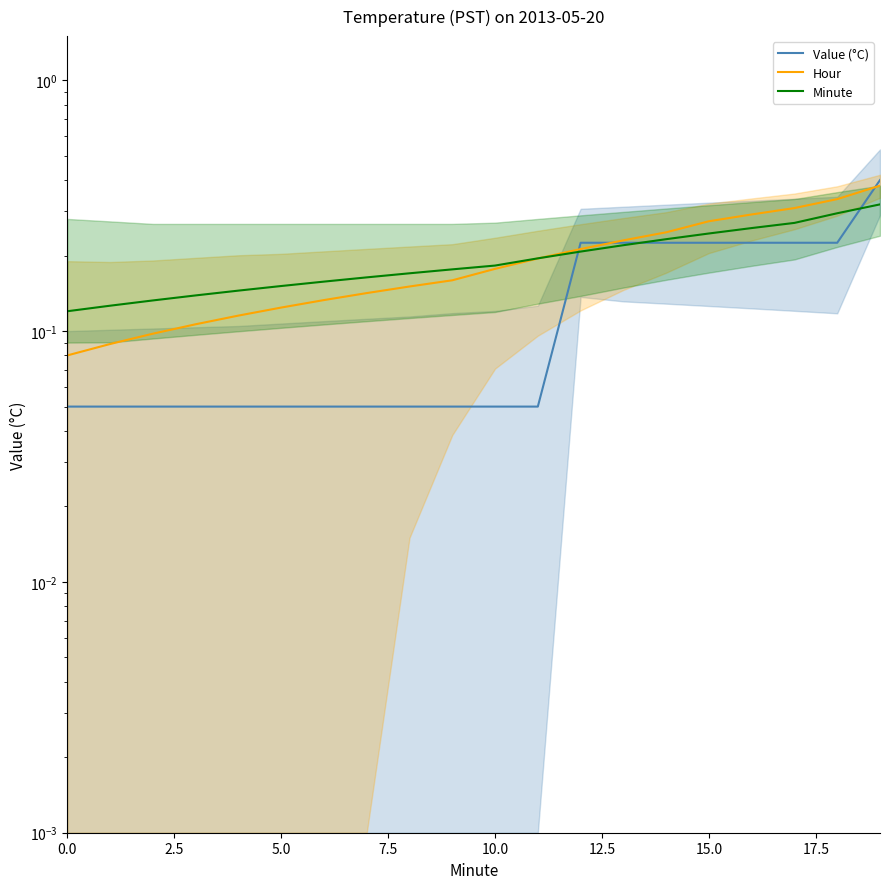

What is the average value of the Minute series?

0.2